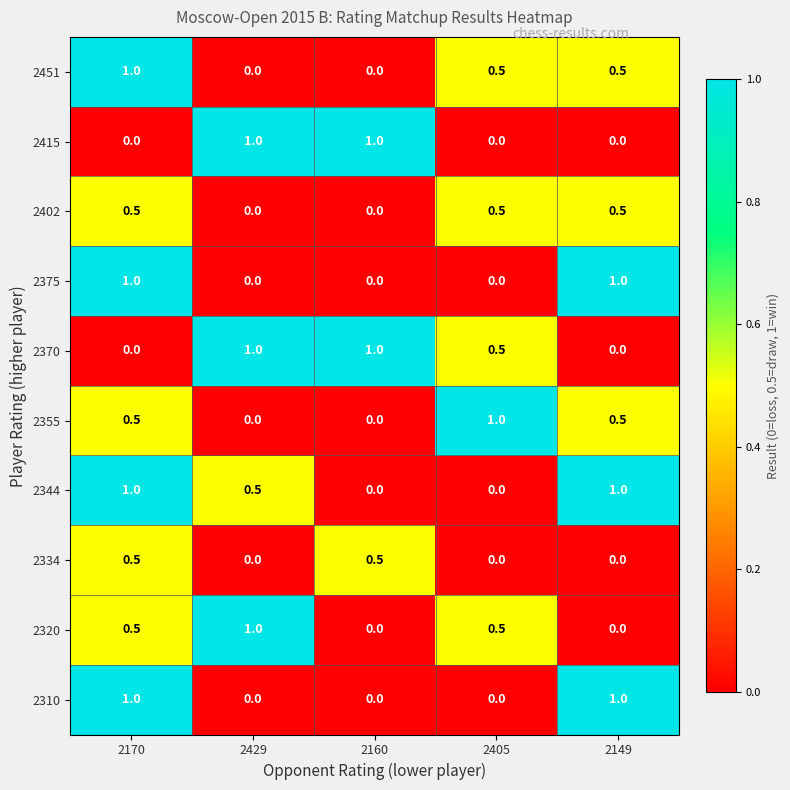

Is it true that 2451 equals 0.6 at 2170?

False